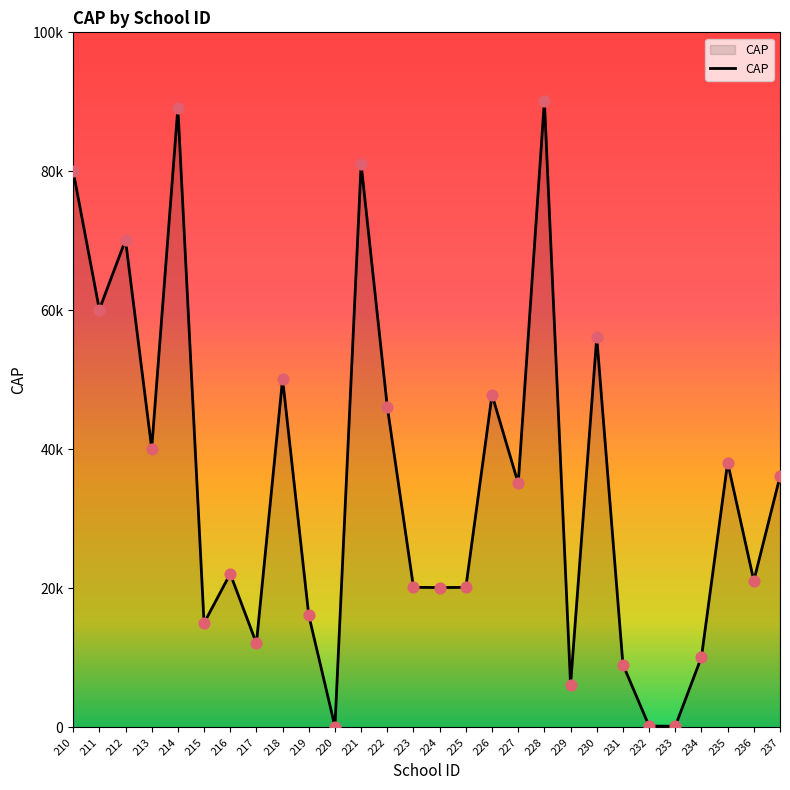

Which has a higher value, 216 or 230?

230